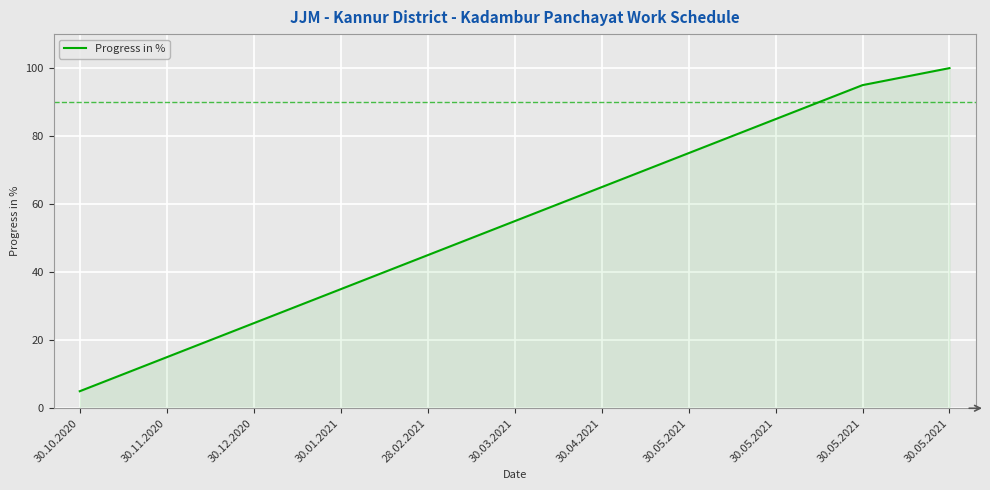

List the labels in order of value, smallest first.

30.10.2020, 30.11.2020, 30.12.2020, 30.01.2021, 28.02.2021, 30.03.2021, 30.04.2021, 30.05.2021, 30.05.2021, 30.05.2021, 30.05.2021